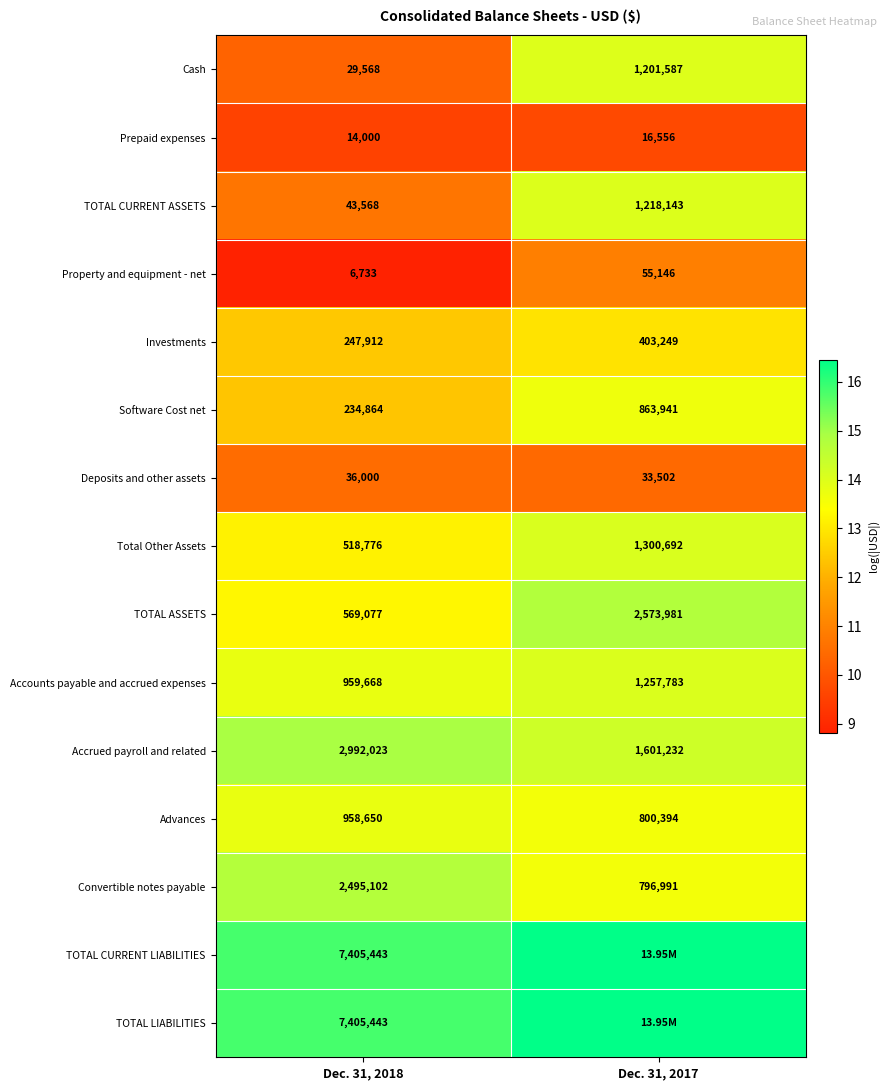

What is the greatest value displayed?

16.5